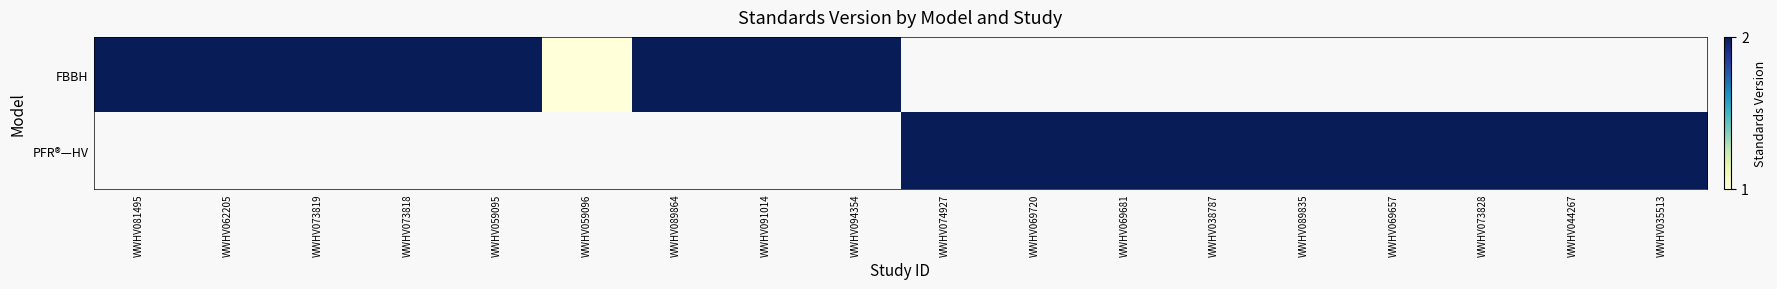

Which series has the widest spread of values?

FBBH